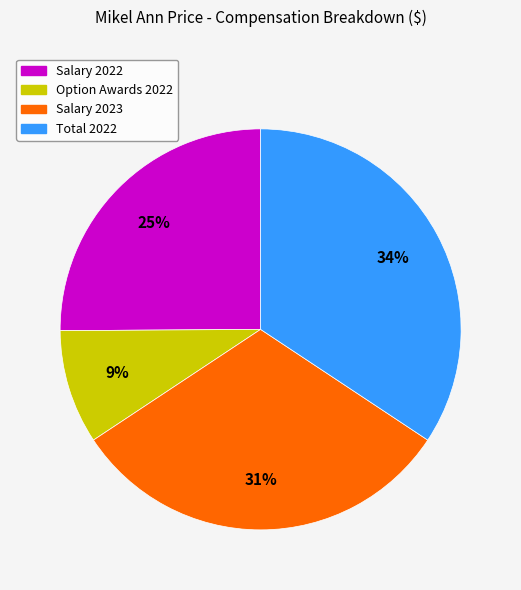

Is it true that Option Awards 2022 is 19% of the pie?

False